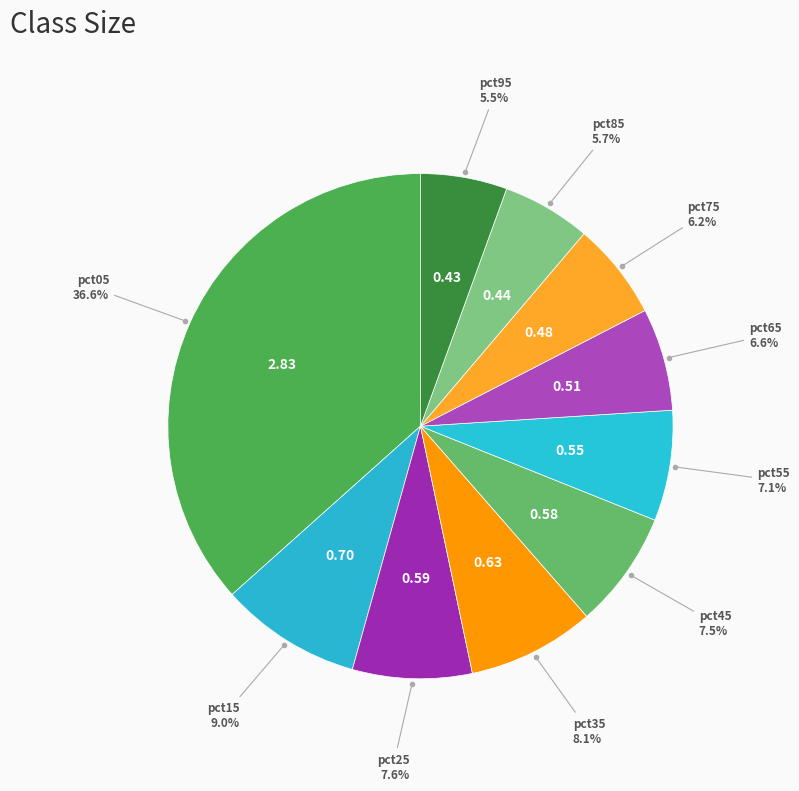

How many slices are in this pie chart?

10